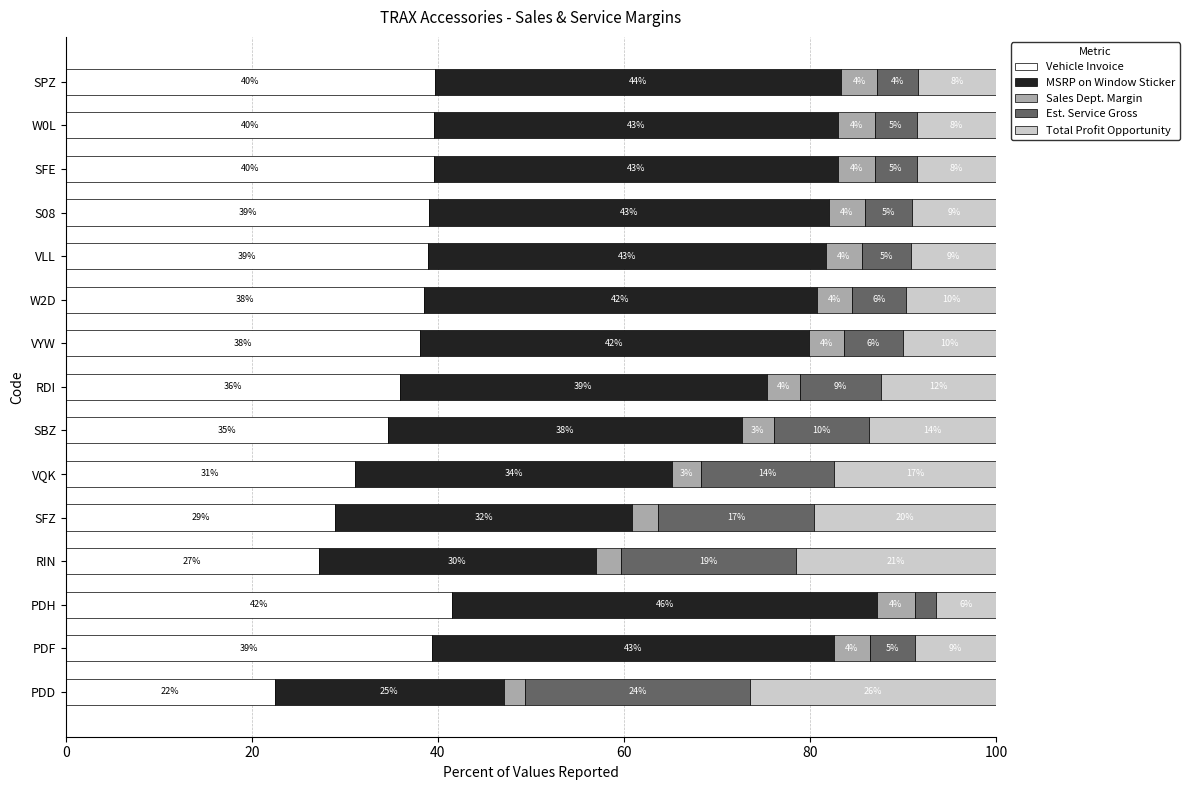

What are all the series names shown in the legend?

Vehicle Invoice, MSRP on Window Sticker, Sales Dept. Margin, Est. Service Gross, Total Profit Opportunity